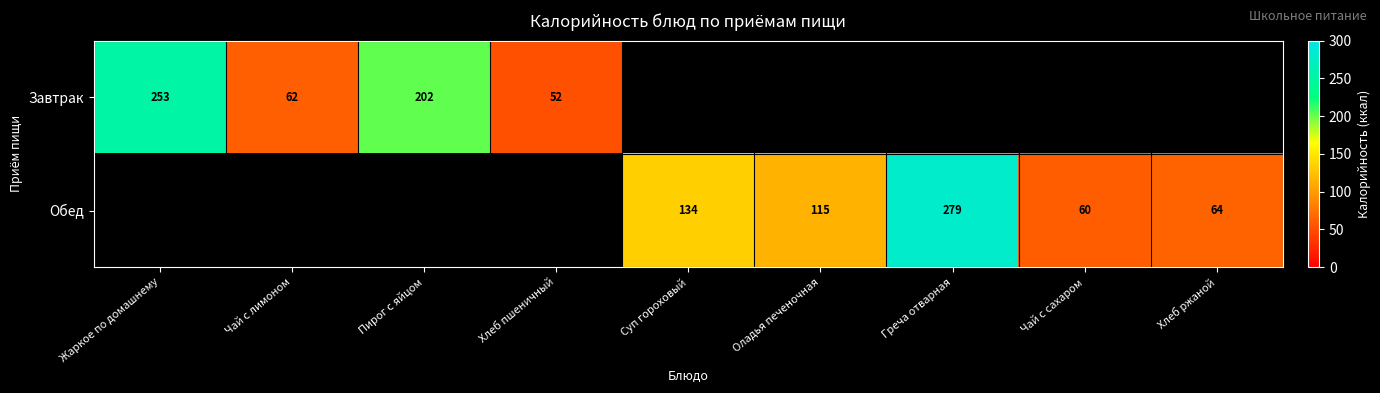

What is the minimum value shown in the chart?

52.0